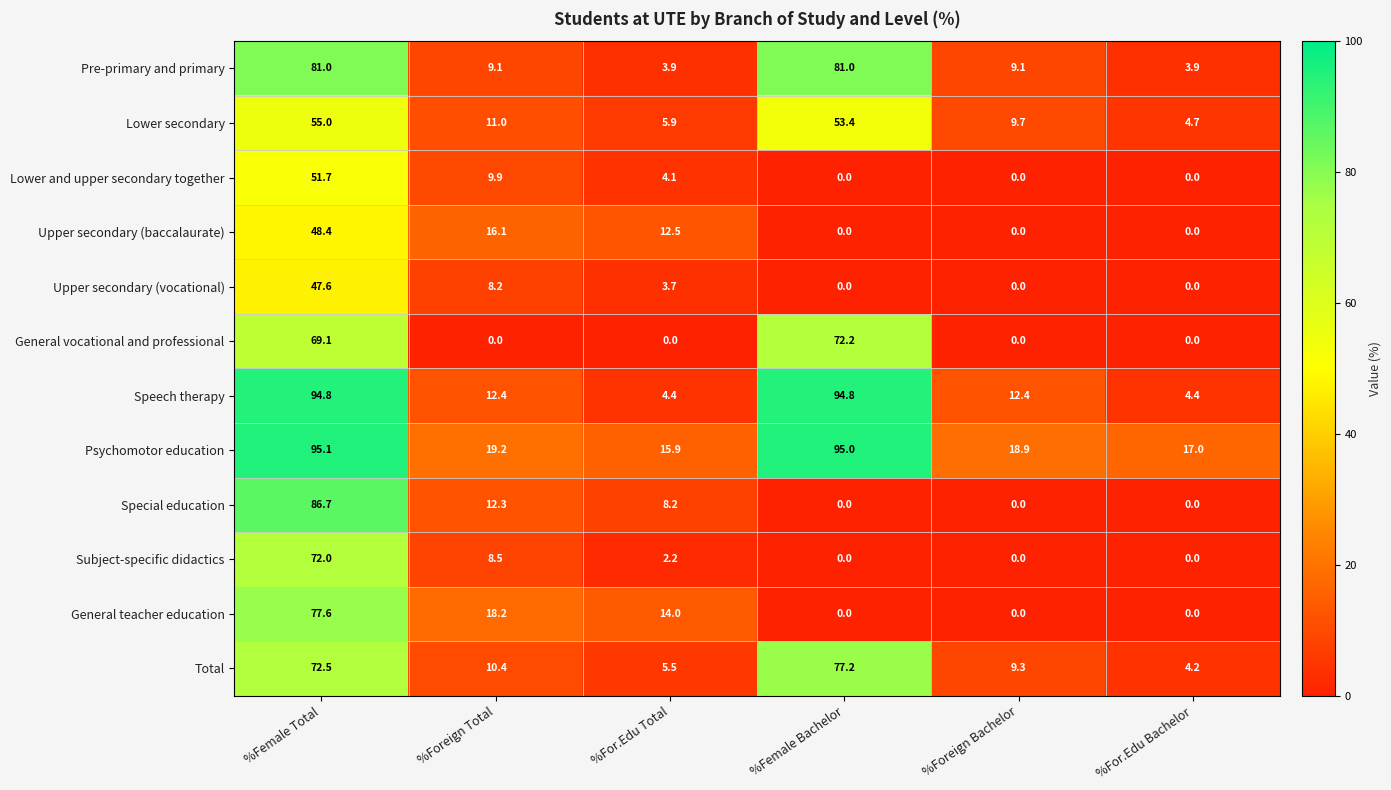

At which category is the sum across all series the highest?

%Female Total